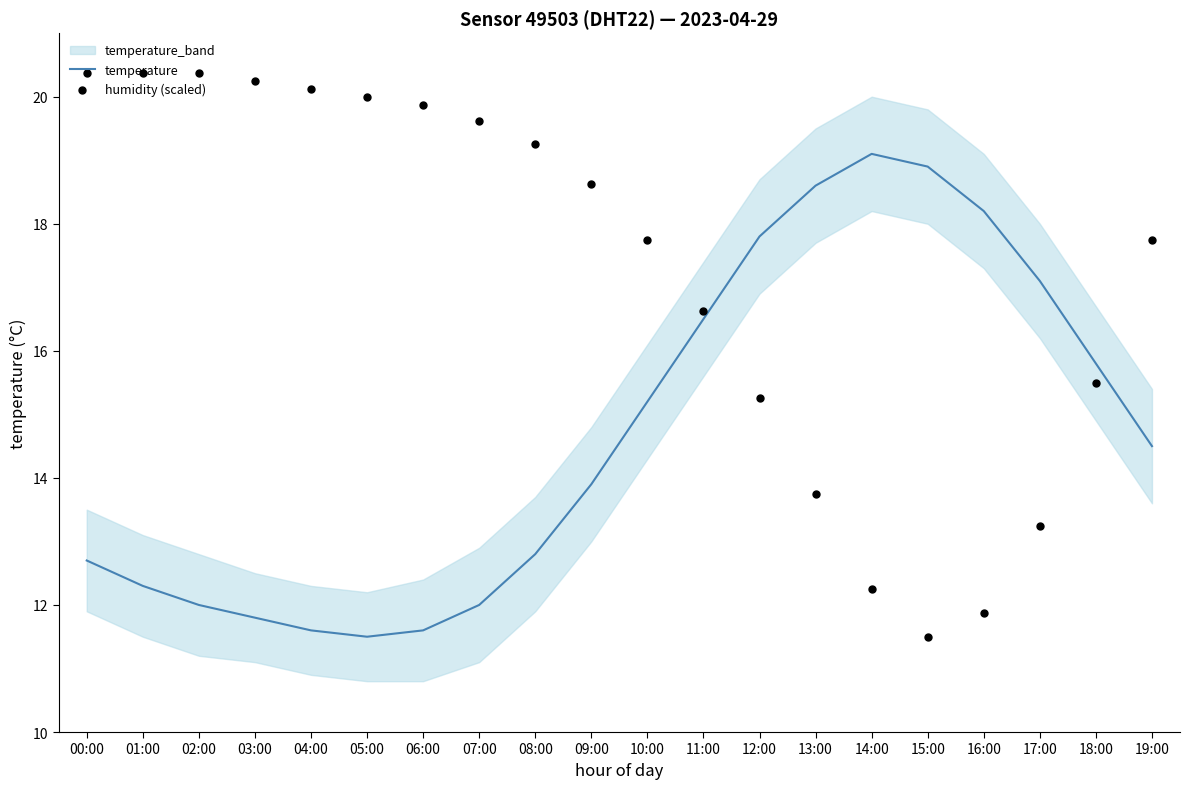

Is the value of temperature at 13:00 greater than the value of humidity (scaled) at 01:00?

No